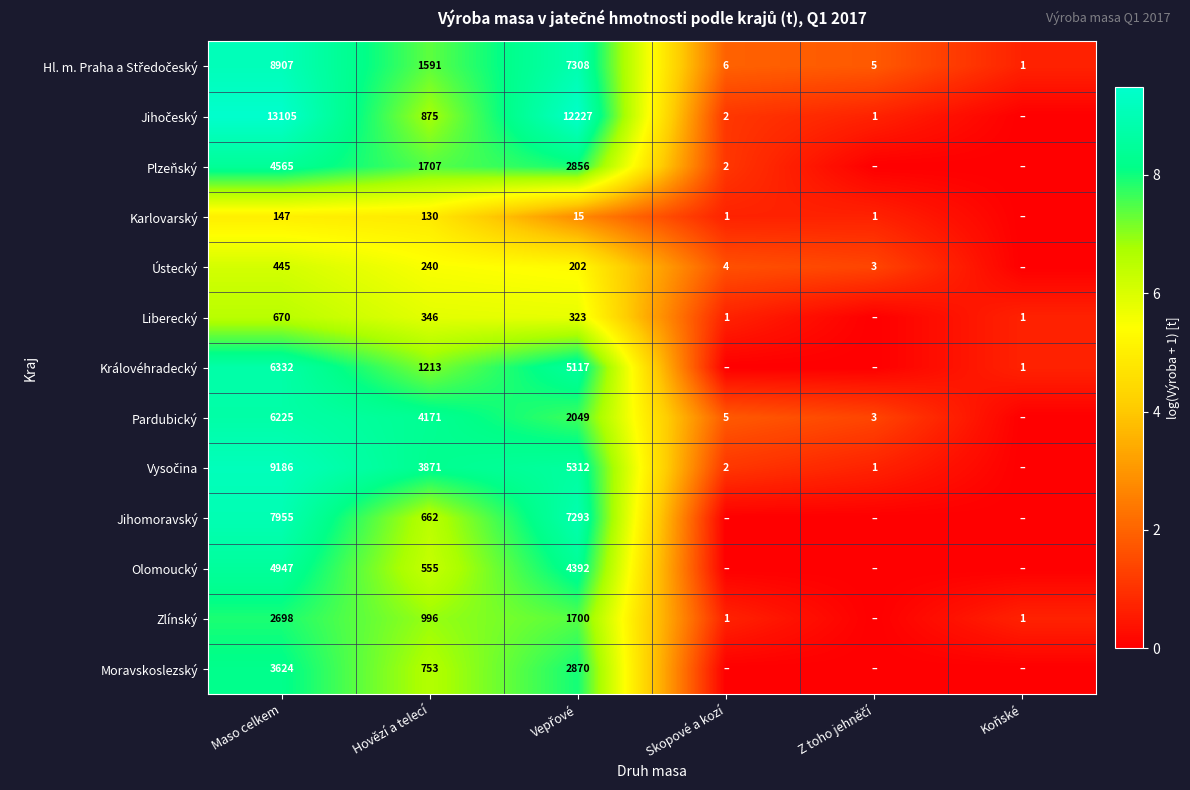

What is the spread (max minus min) of values at Hovězí a telecí?

4041